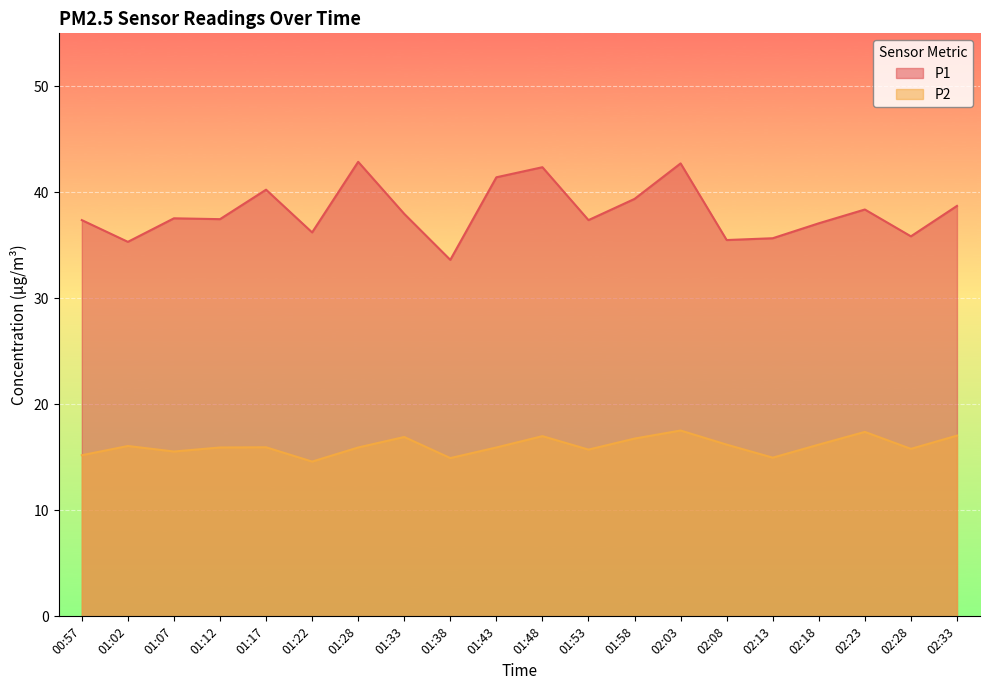

What is the label of the 12th point from the right?

01:38